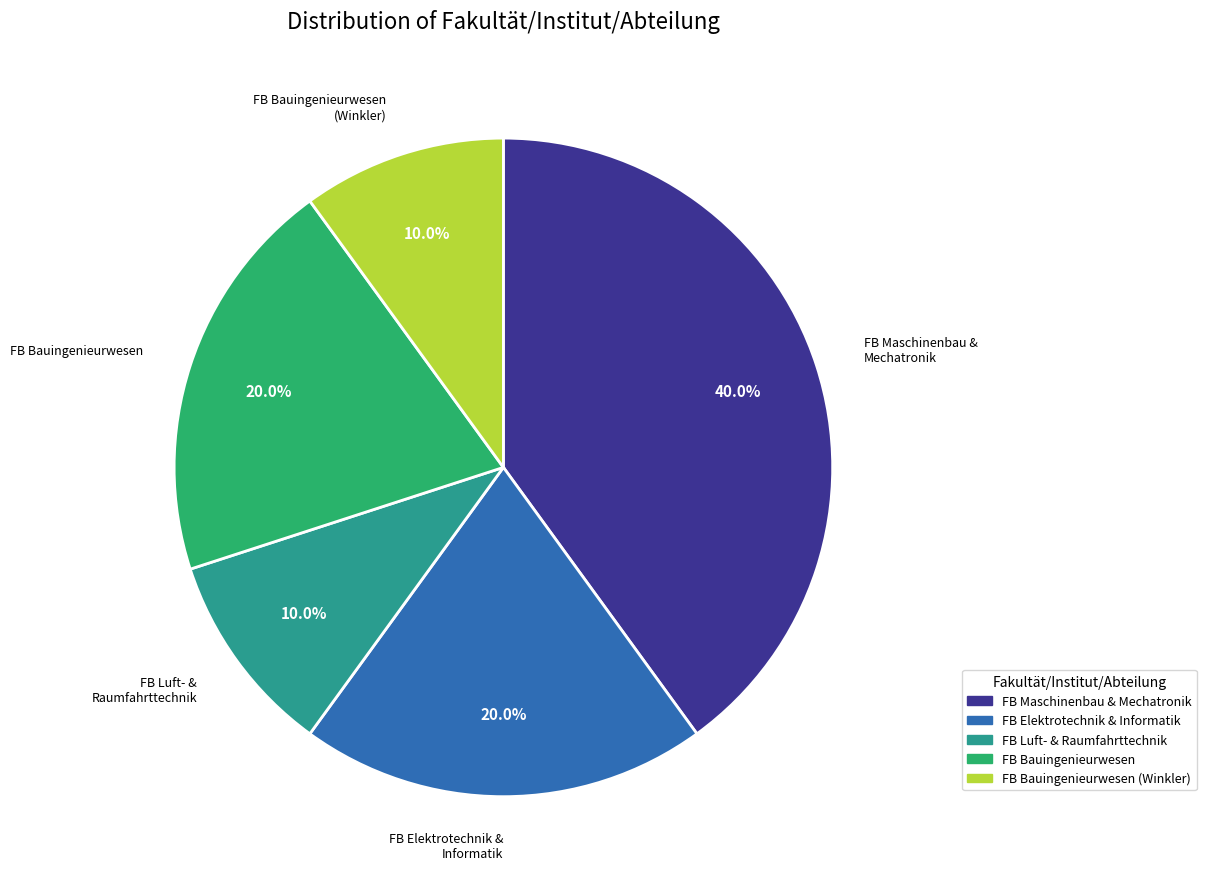

Is there any slice that represents more than half of the pie?

No